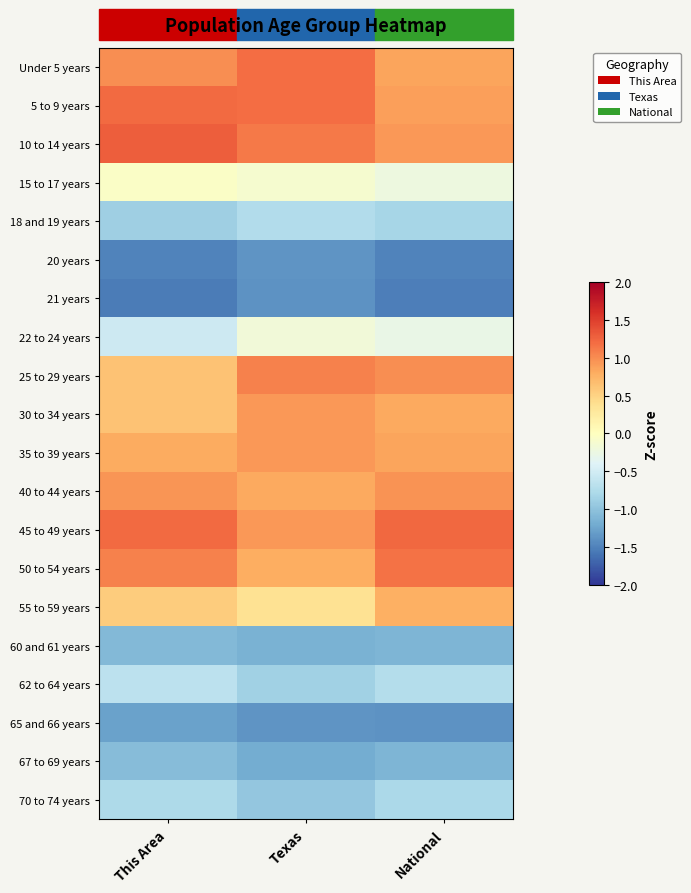

Which category has the highest value across all series?

This Area